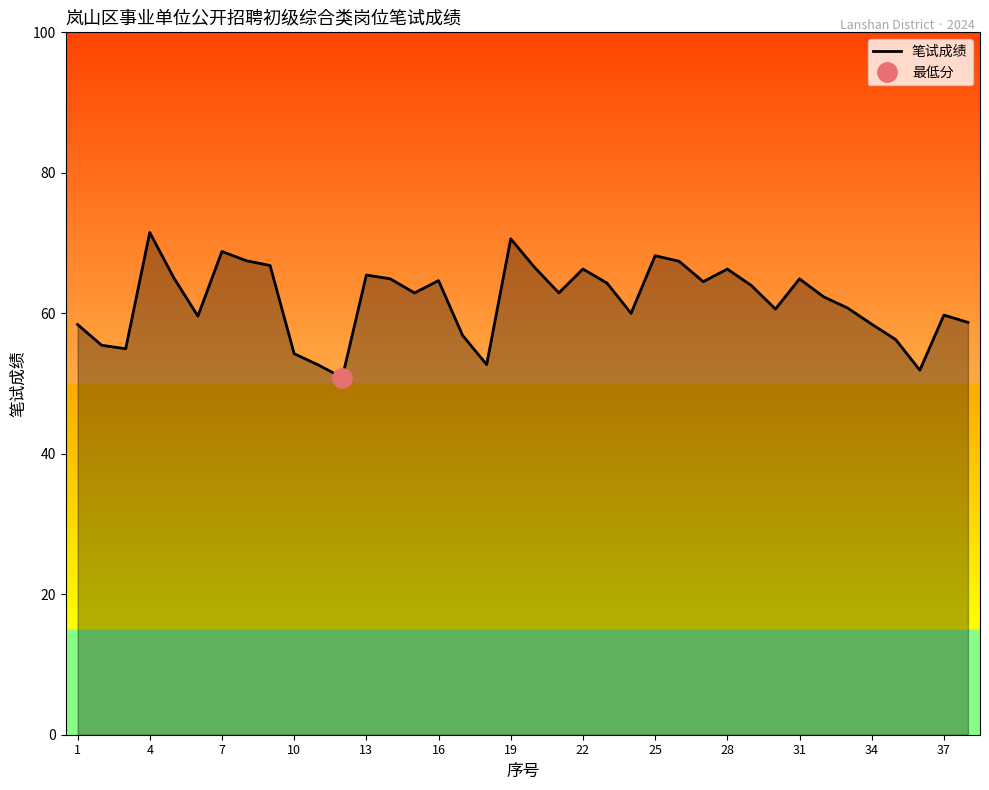

Reading left to right, extract all data points from this chart.

58.4	55.5	55.0	71.5	65.0	59.6	68.8	67.5	66.8	54.2	52.6	50.9	65.5	64.9	62.9	64.7	56.9	52.7	70.6	66.5	62.9	66.3	64.3	60.0	68.2	67.4	64.5	66.3	64.0	60.6	64.9	62.4	60.8	58.5	56.2	51.9	59.8	58.7